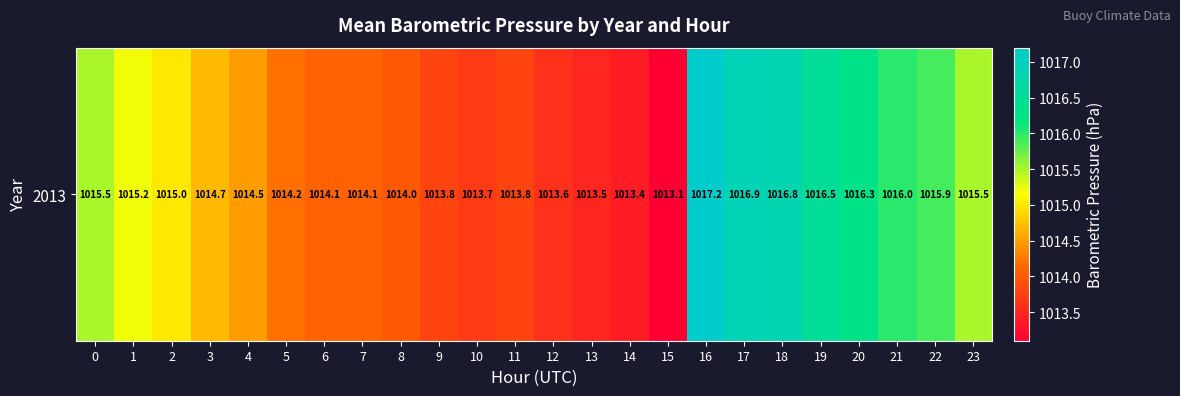

Where is the data nearest to the value 1015?

2